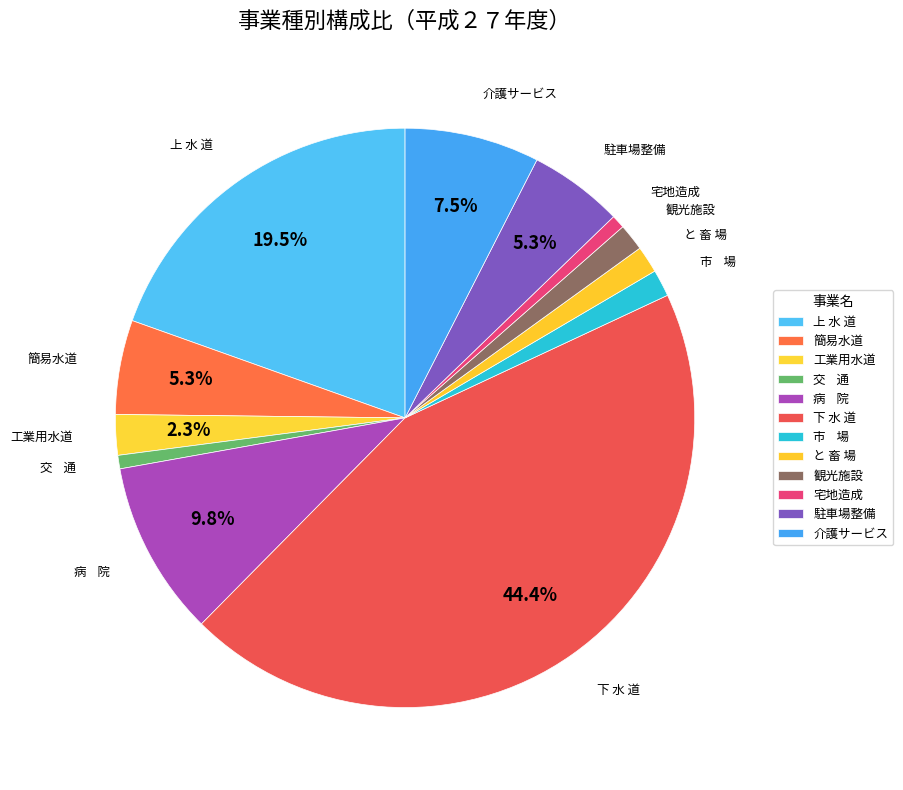

What is the ratio of the value at 駐車場整備 to the value at と 畜 場?

3.5